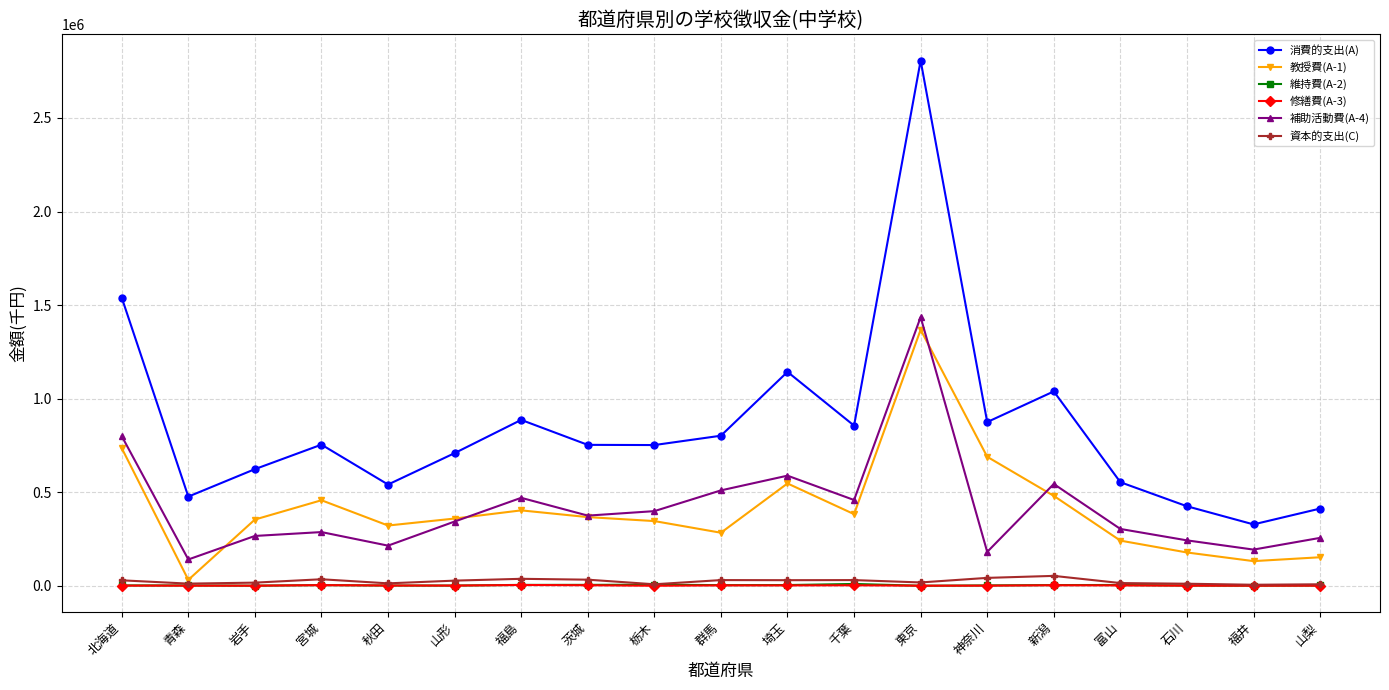

Is the value of 消費的支出(A) at 山形 greater than the value of 修繕費(A-3) at 秋田?

Yes